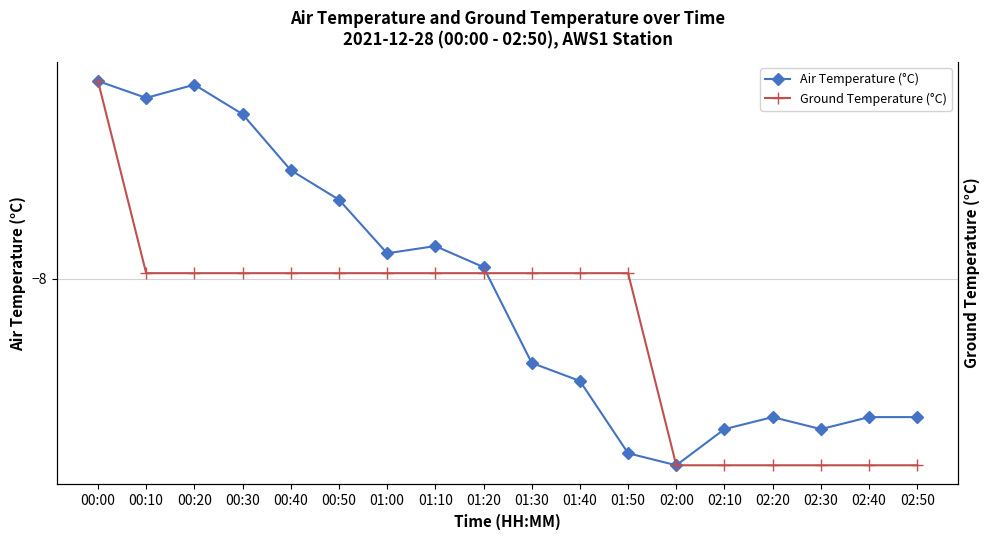

What is the average value of the Air Temperature (°C) series?

-8.0